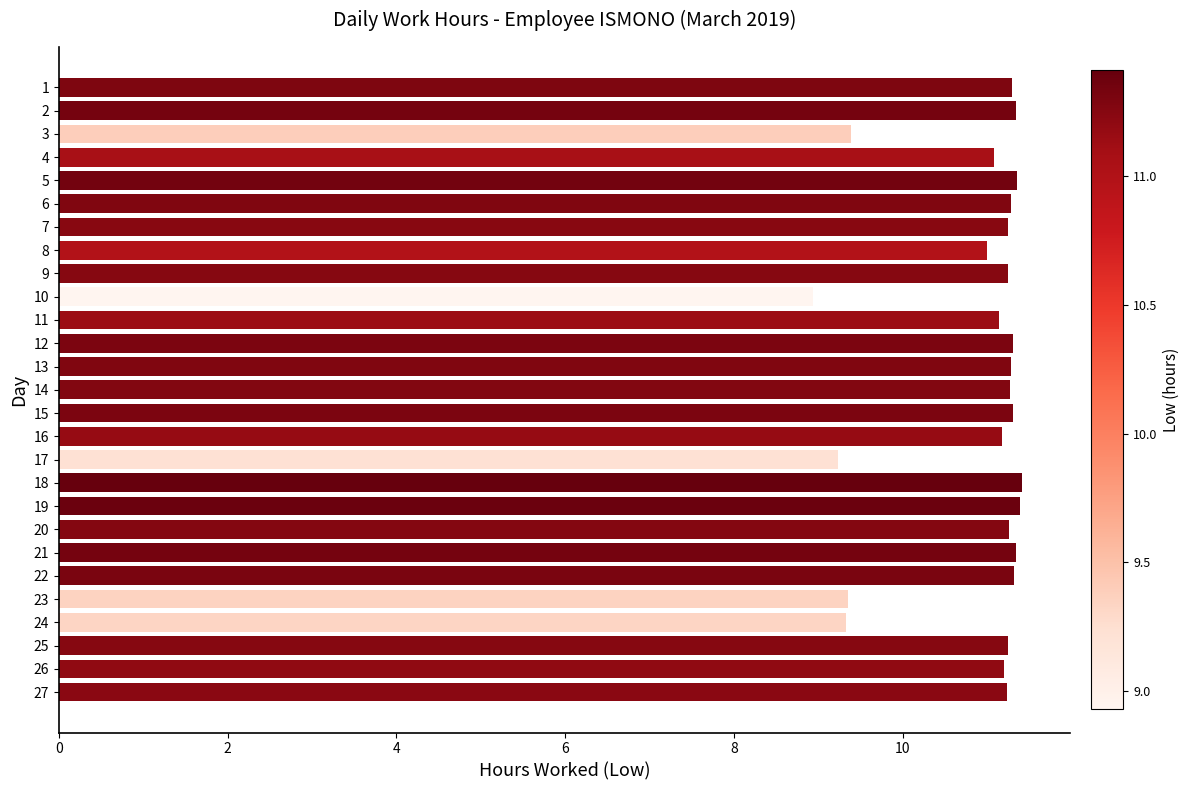

What is the difference between the values at 8 and 24?

1.7